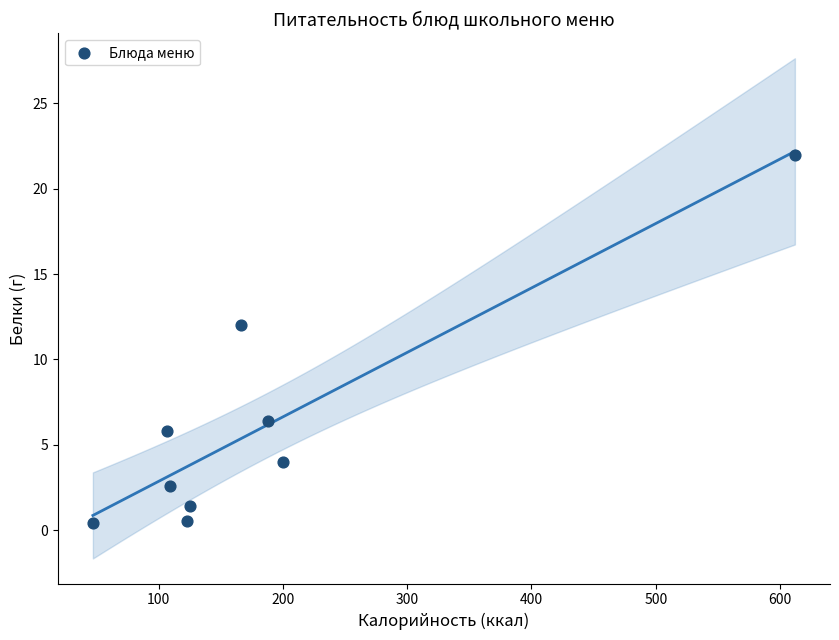

What Y value in the scatter plot is closest to 11?

12.0